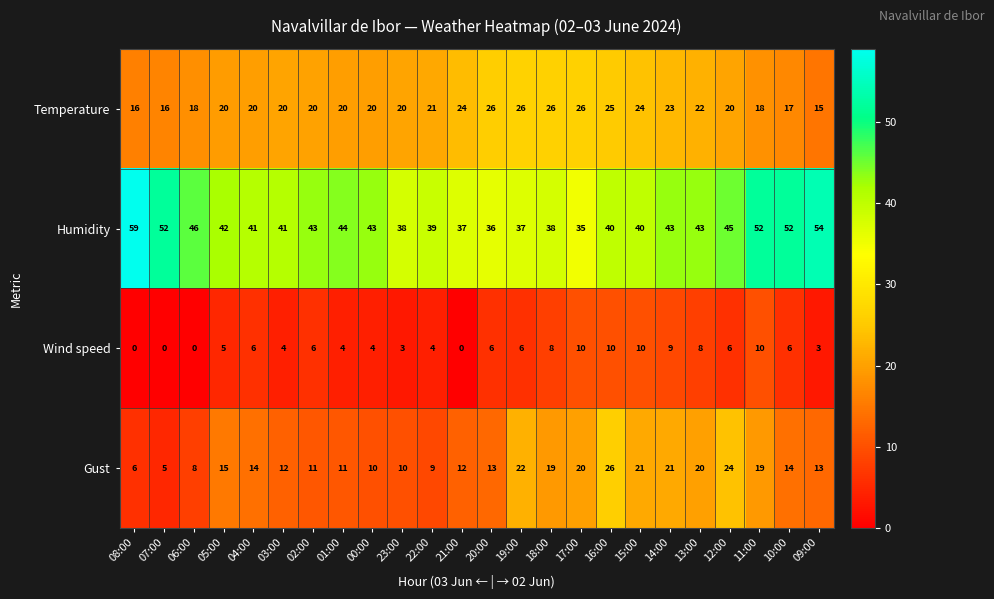

At which category is the sum across all series the highest?

16:00